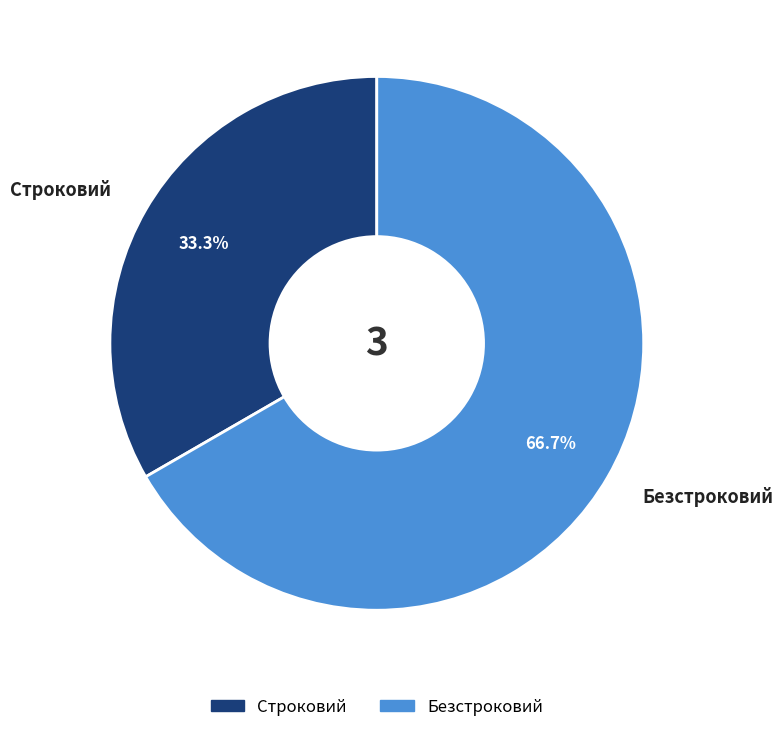

What is the ratio of the value at Безстроковий to the value at Строковий?

2.0